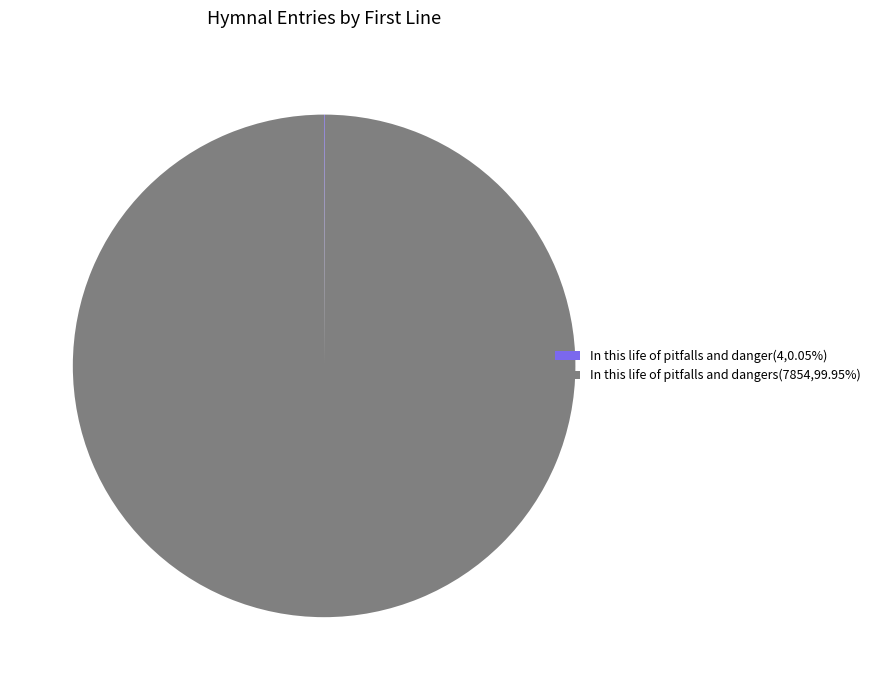

Is there any slice that represents more than half of the pie?

Yes